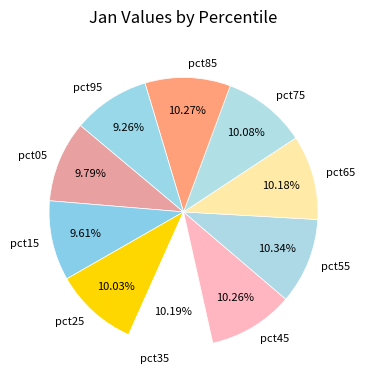

Is there a majority slice in this chart?

No